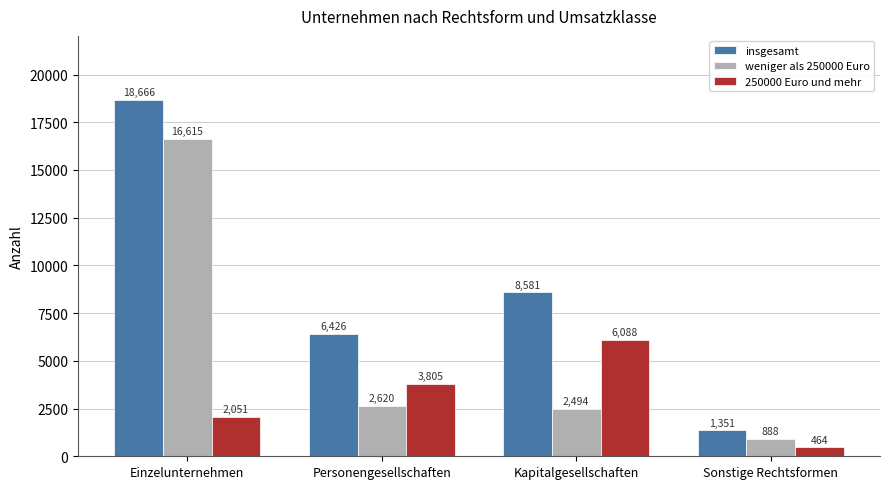

List the series in order of their peak value, highest first.

insgesamt, weniger als 250000 Euro, 250000 Euro und mehr